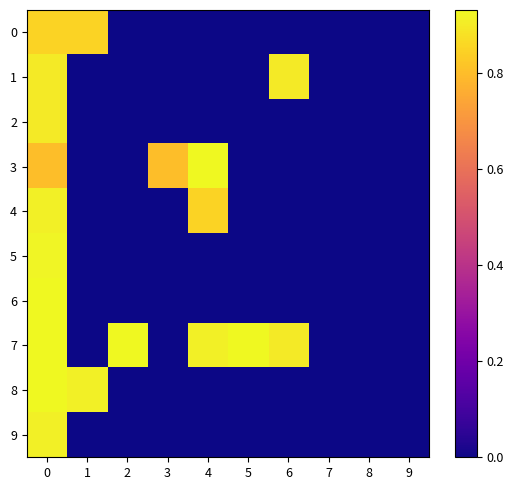

Which series changed the most between 3 and 6?

1